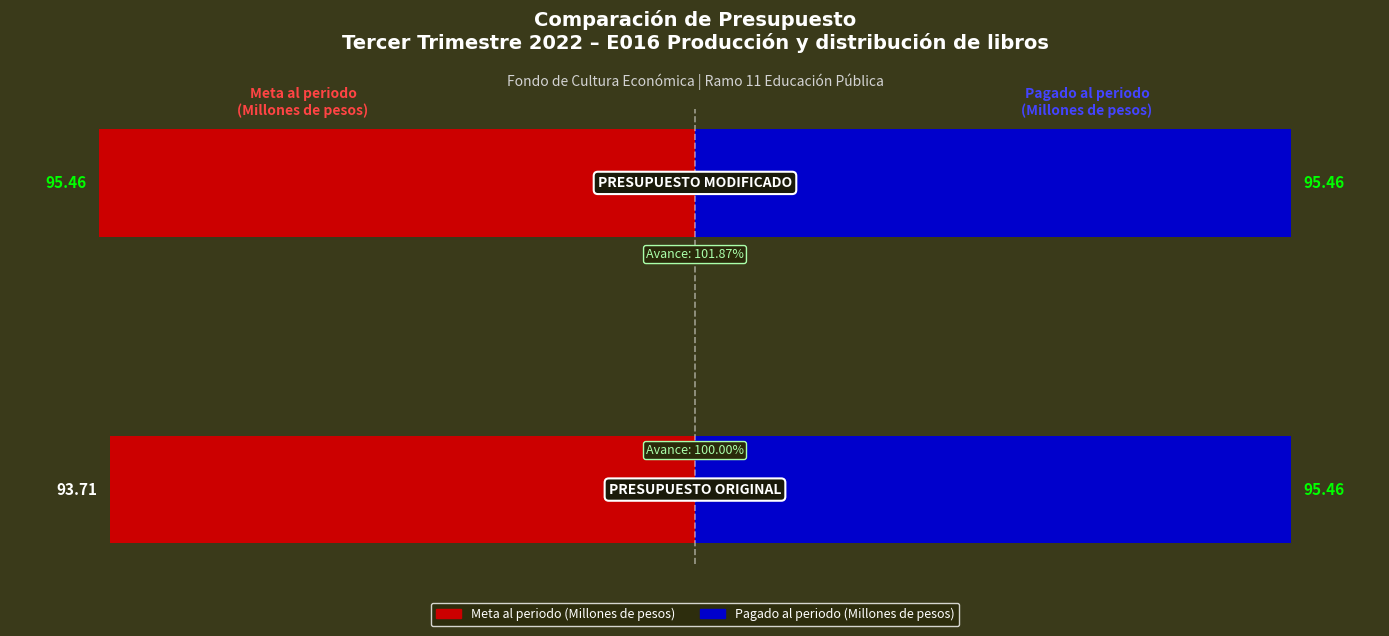

What is the total value across all series at PRESUPUESTO ORIGINAL?

189.2